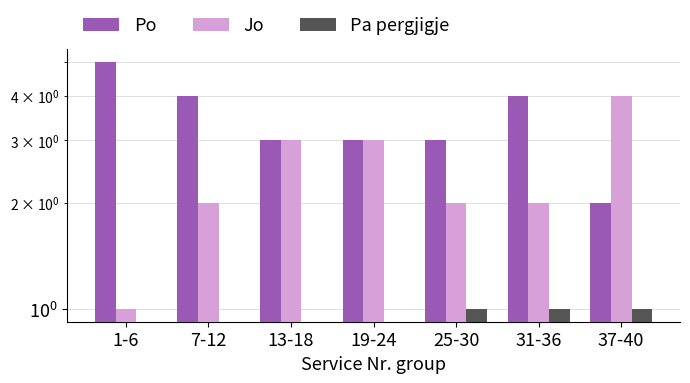

What is the difference between the maximum and minimum values in the Pa pergjigje series?

1